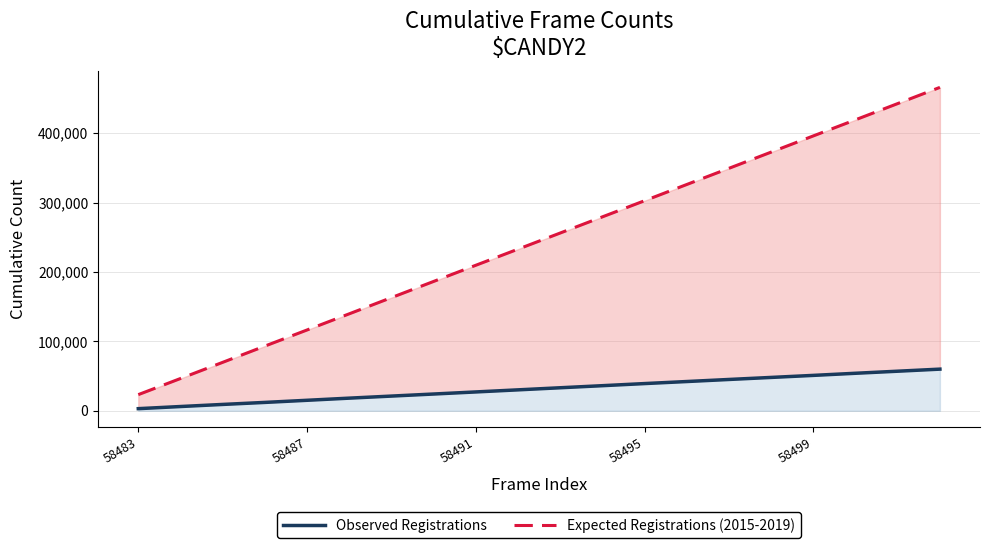

Rank the series by their average value, from highest to lowest.

Expected Registrations (2015-2019), Observed Registrations